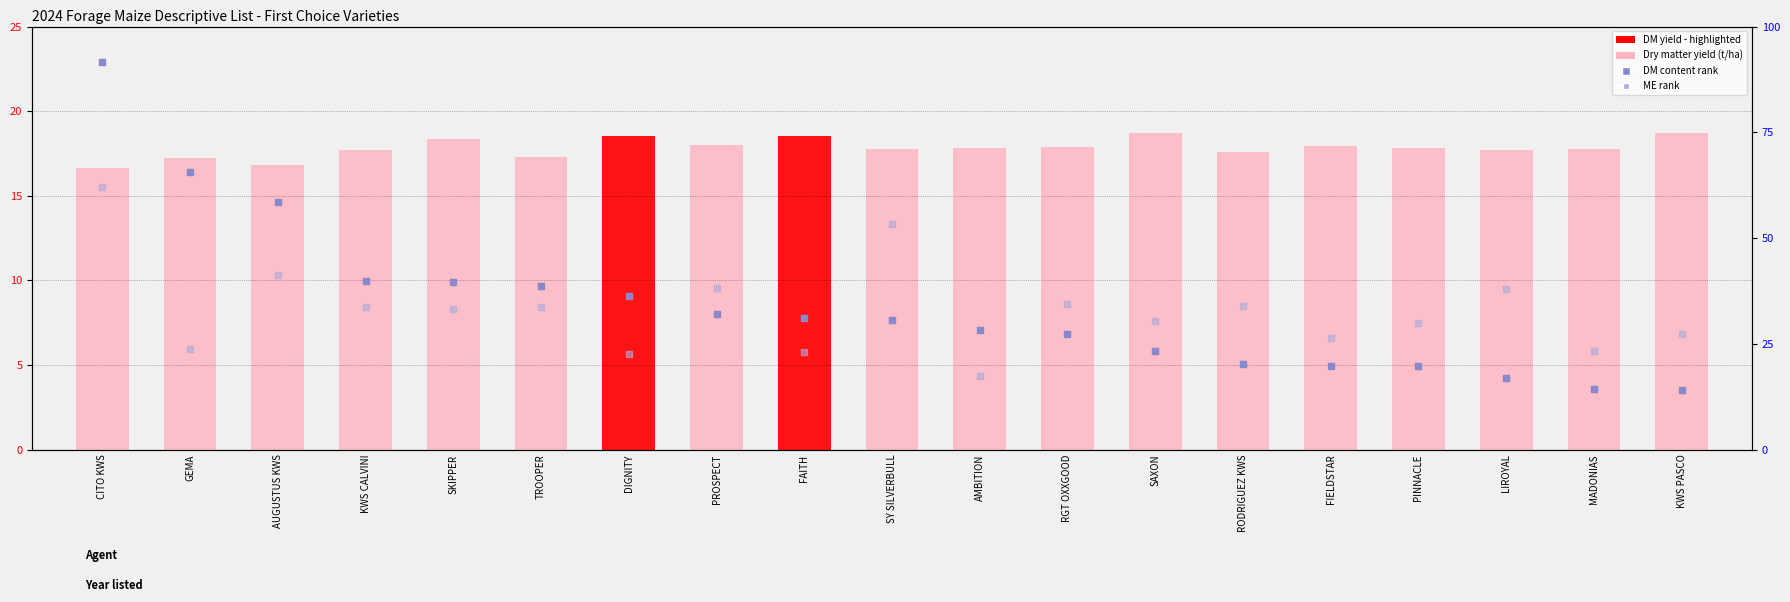

Which series has the largest Y range (max minus min)?

DM content (% rank)